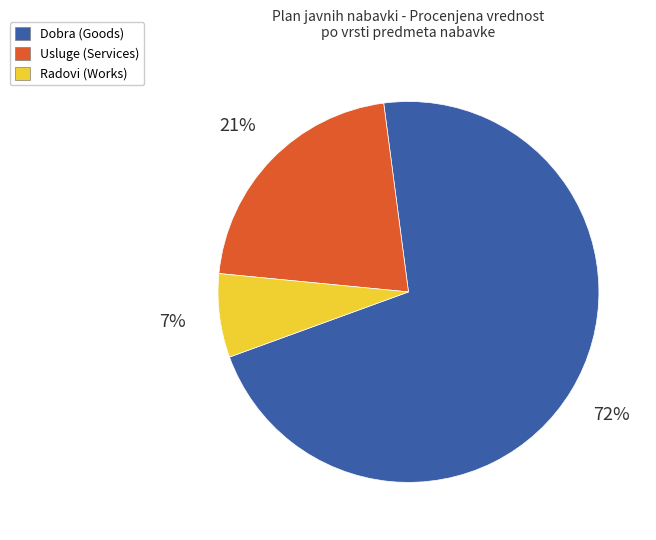

To the nearest percent, what is the average slice percentage?

33%